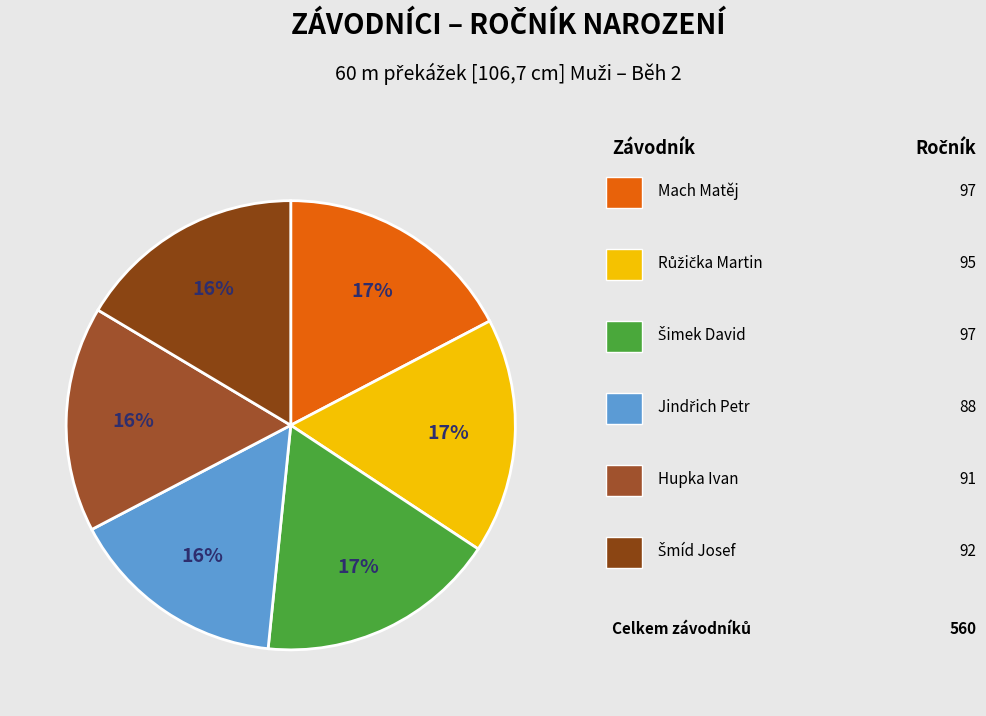

How many slices are in this pie chart?

6